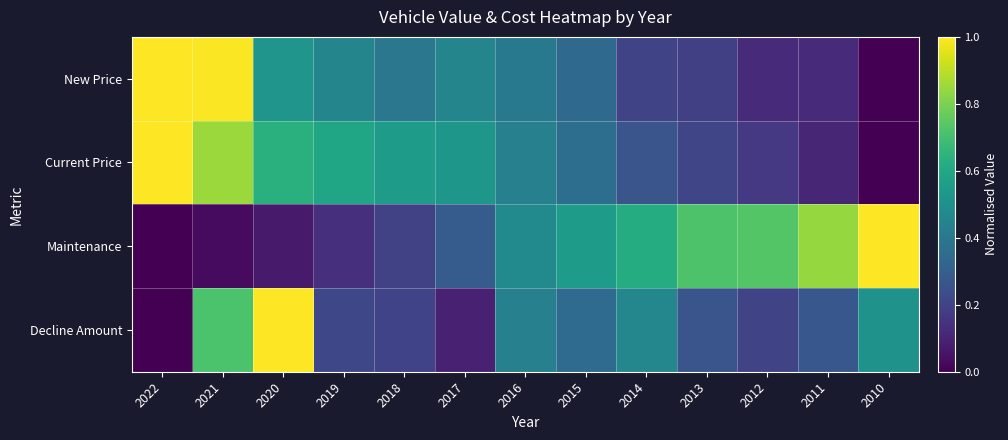

Which has a higher value, 2019 or 2017?

2019